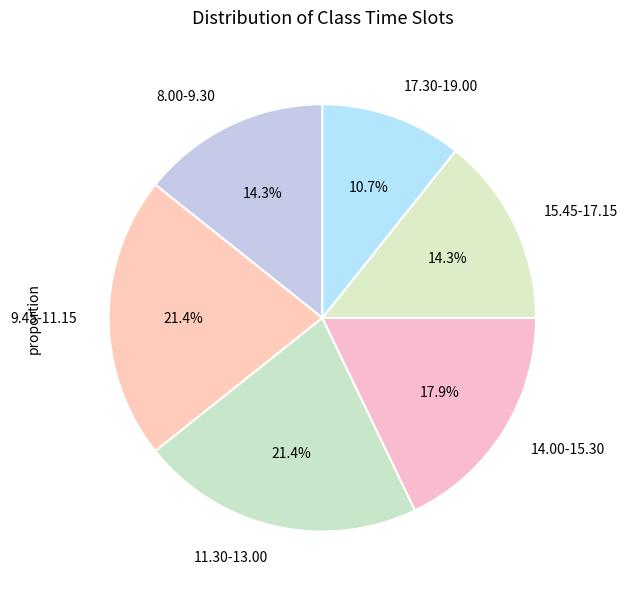

Combined, what portion of the pie is 17.30-19.00 and 8.00-9.30?

25.0%